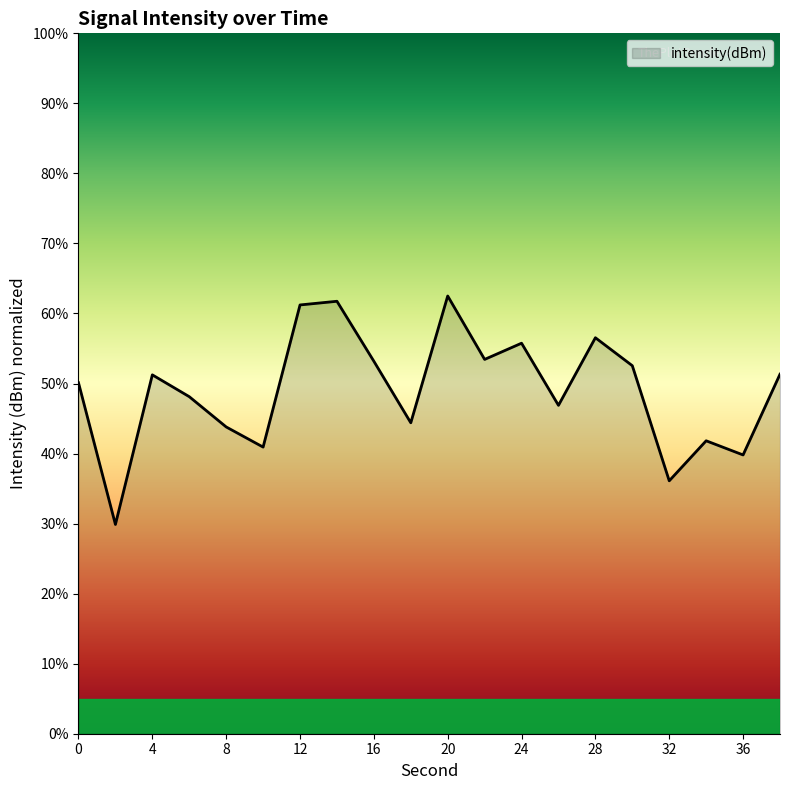

What is the maximum value shown in the chart?

62.5